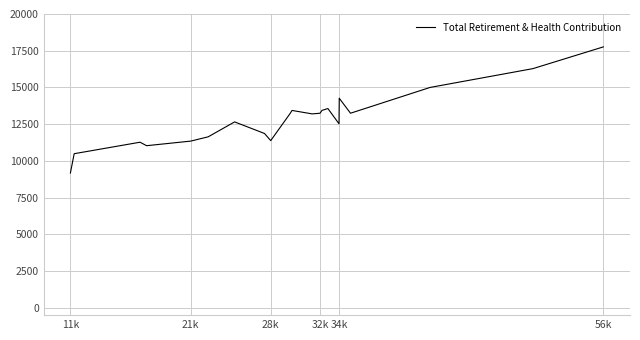

How many interior local valleys (lower than both neighbors) does the data have?

5